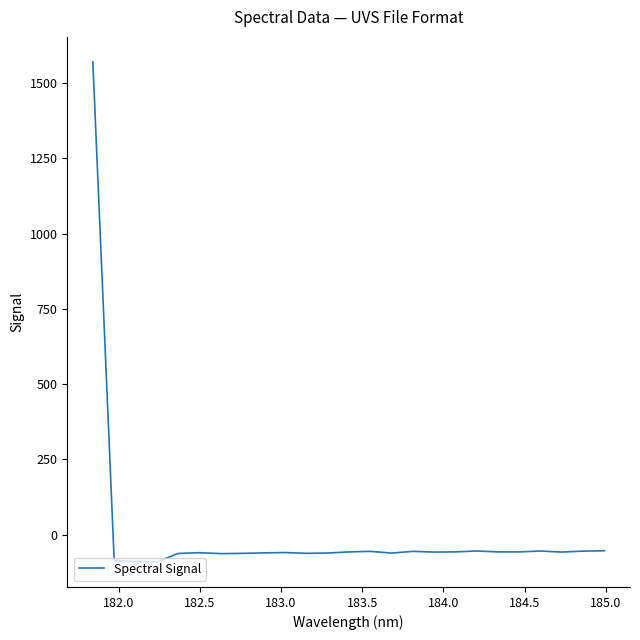

What is the smallest value displayed?

-90.4